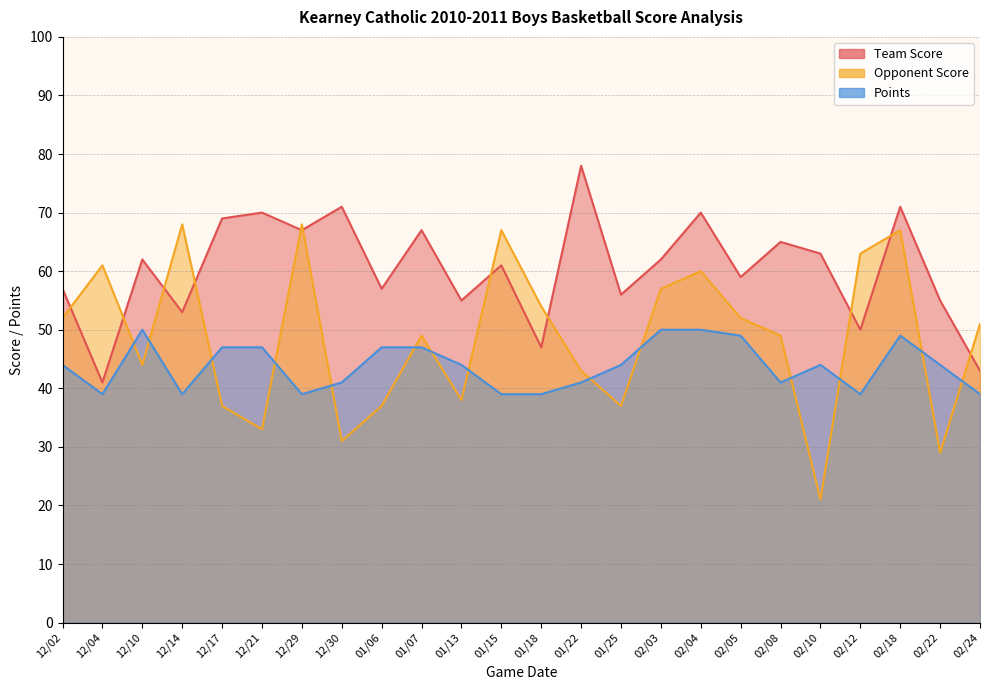

What is the sum of all Team Score values?

1449